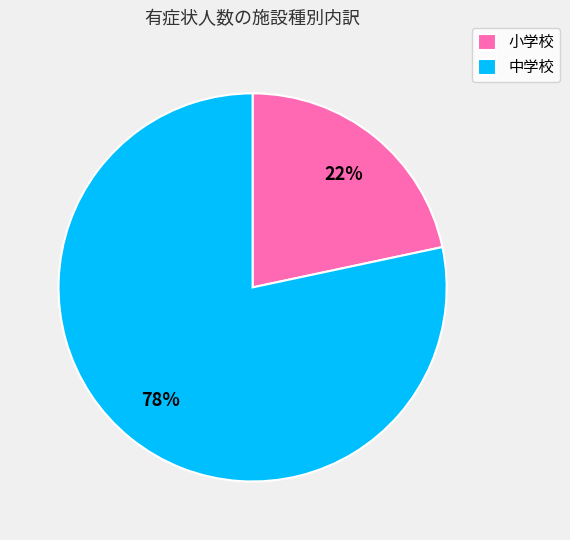

The 中学校 slice represents 78% of the pie. True or false?

True